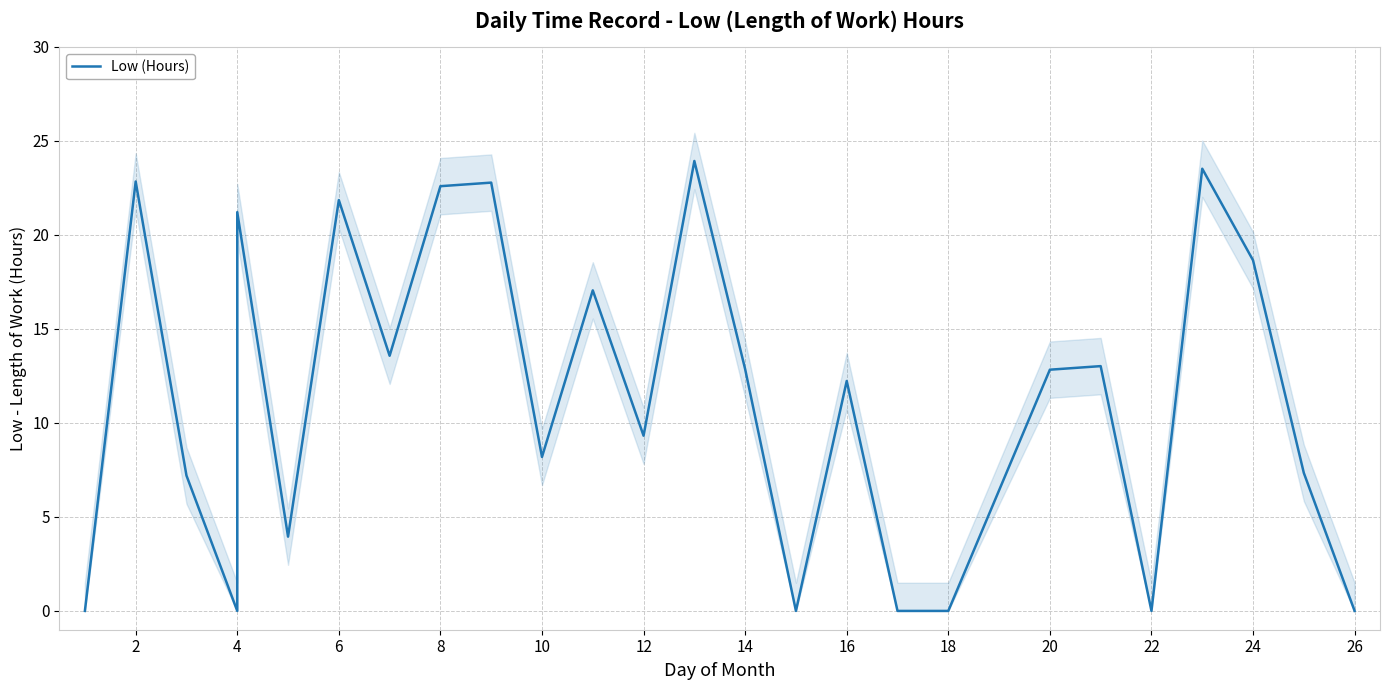

How many data points are above 12?

14